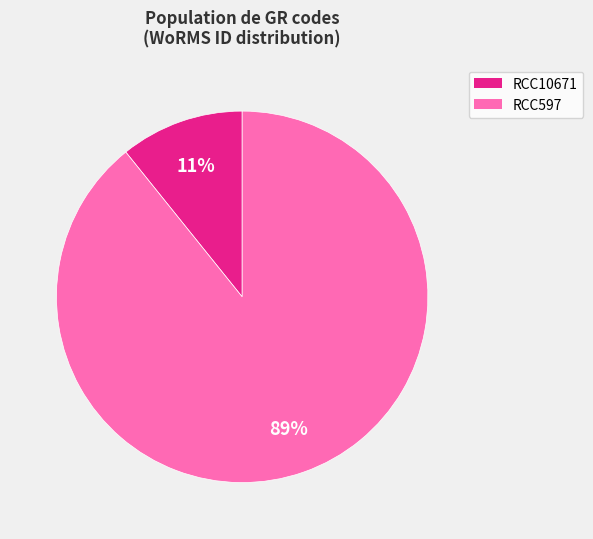

Is it true that RCC10671 is 1% of the pie?

False